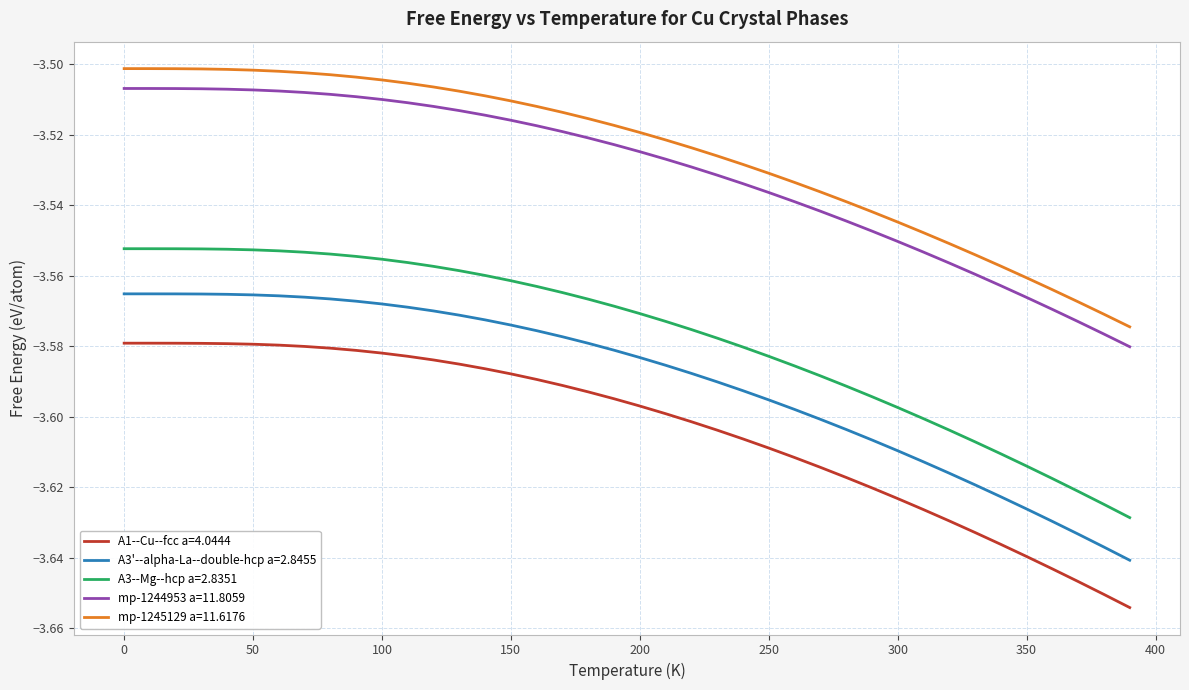

True or false: A3--Mg--hcp a=2.8351 and A1--Cu--fcc a=4.0444 cross at least once.

False